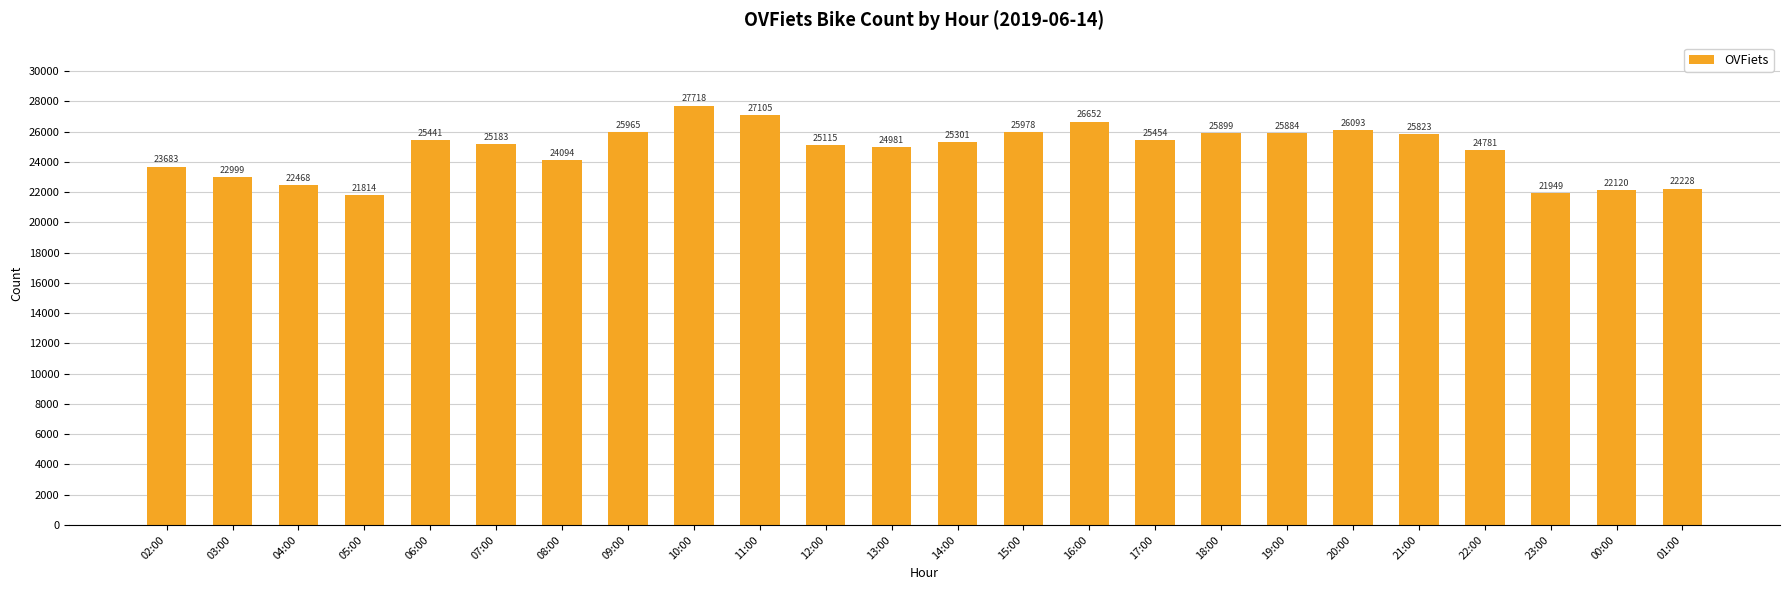

The chart shows a value of 21814 at 05:00. True or false?

True